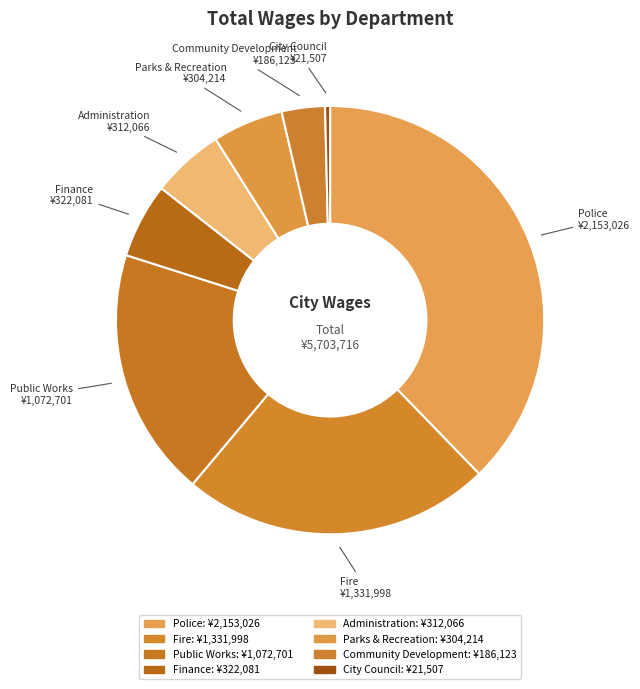

Between Police and City Council, which is larger?

Police